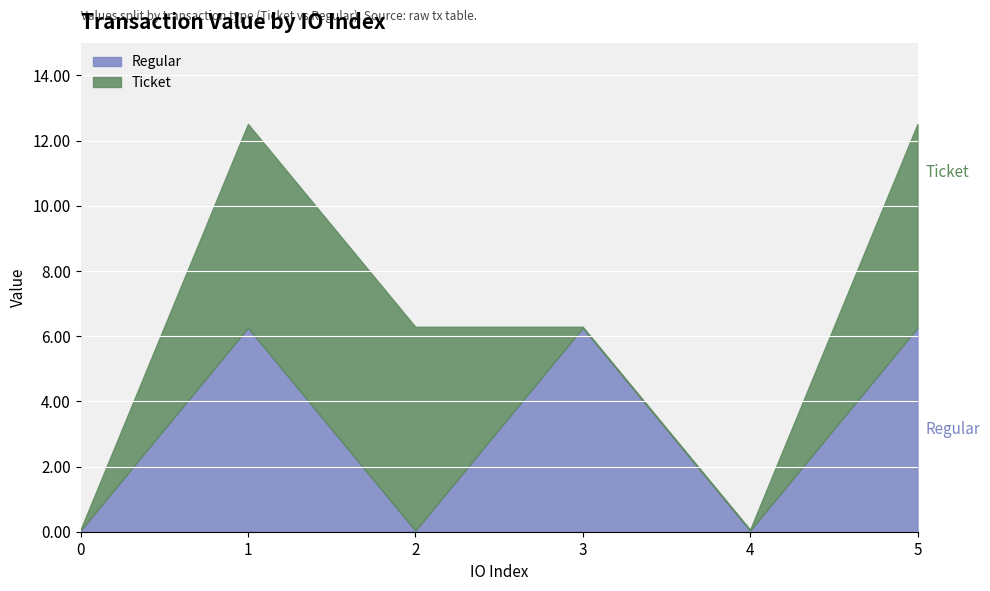

At 3, list the series in order from largest to smallest.

Regular, Ticket